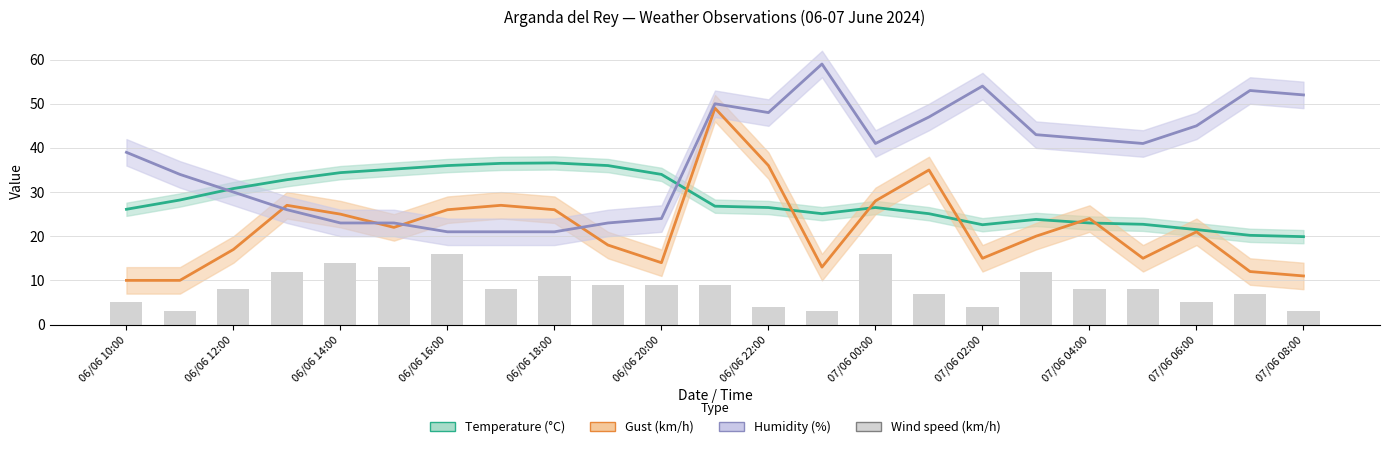

How many values in the Temperature (°C) series exceed 26?

14